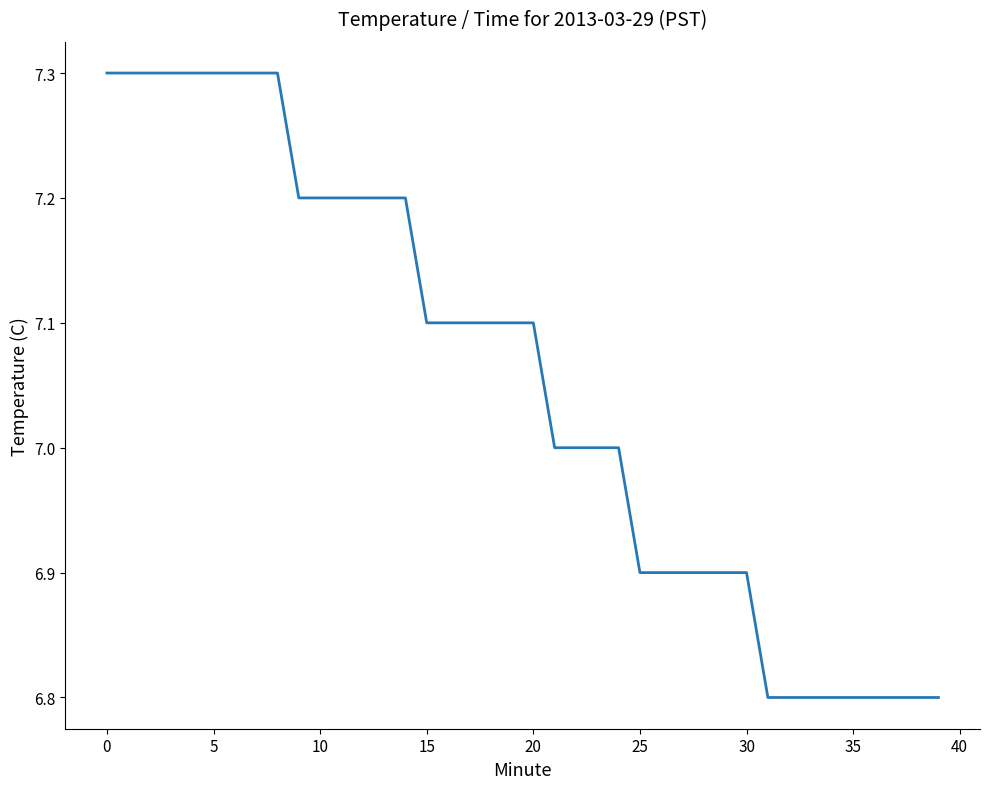

What is the difference between the maximum and minimum values?

0.5